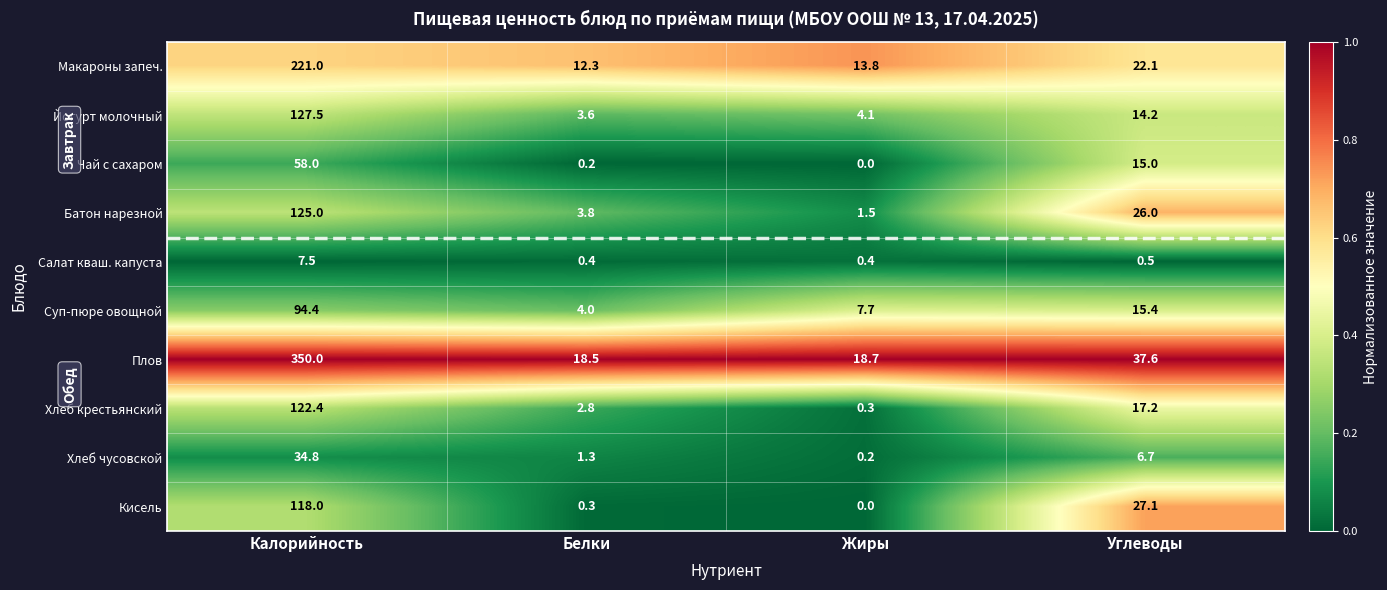

What is the maximum value shown in the chart?

350.0